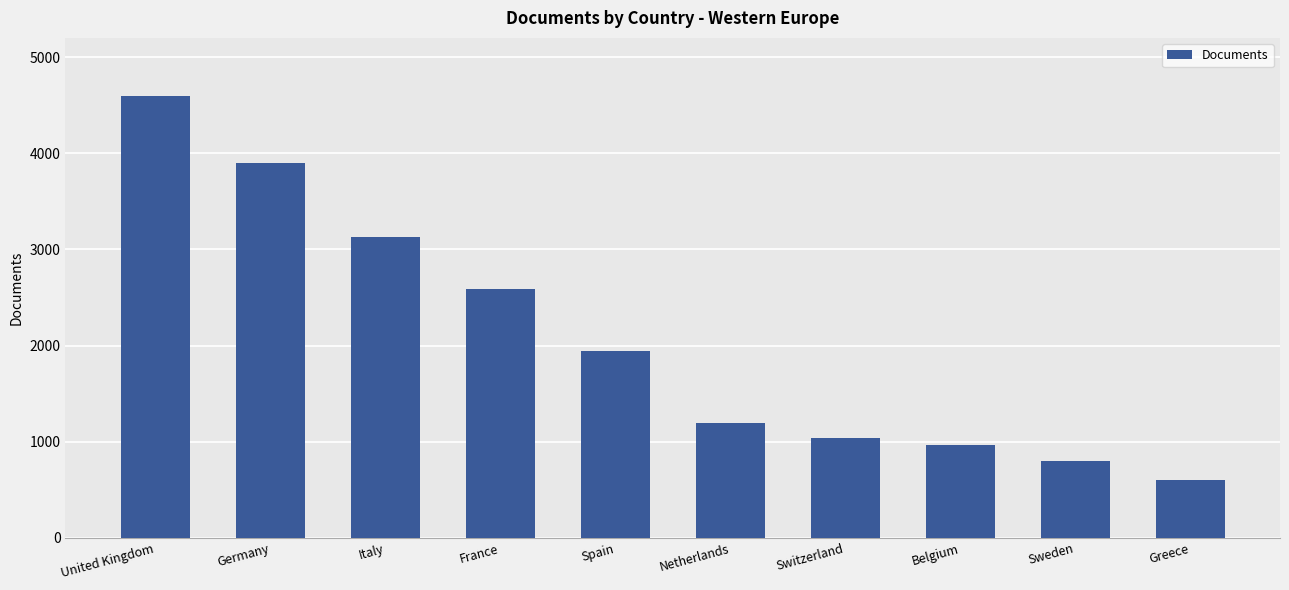

List the labels in order of value, smallest first.

Greece, Sweden, Belgium, Switzerland, Netherlands, Spain, France, Italy, Germany, United Kingdom